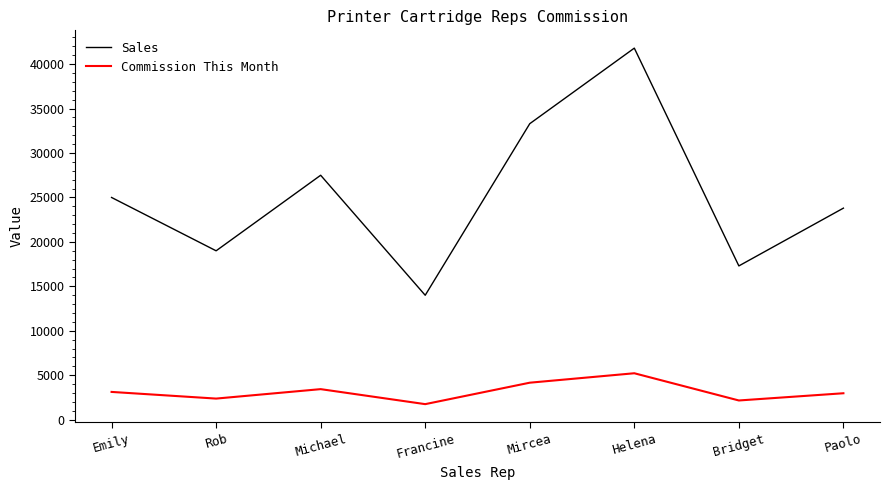

What is the approximate value of Sales at Paolo?

23800.0